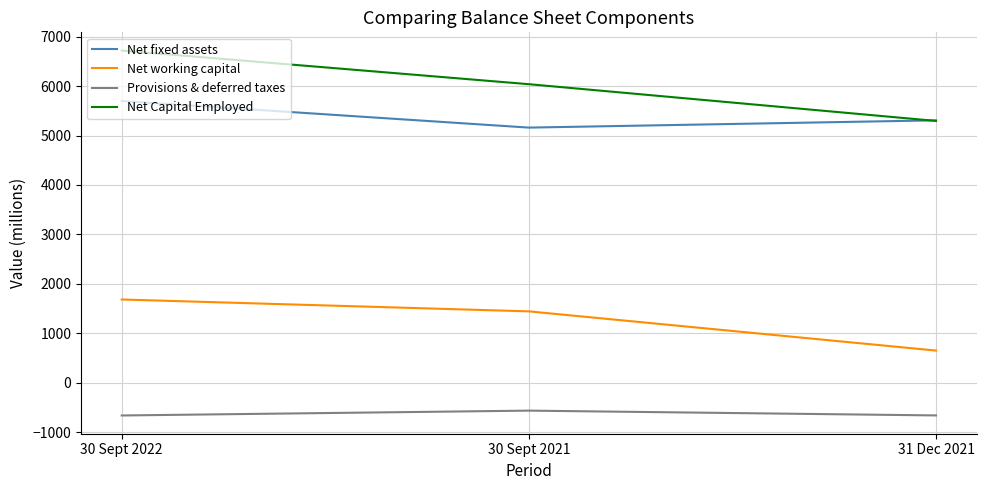

How many categories are shown in the chart?

3